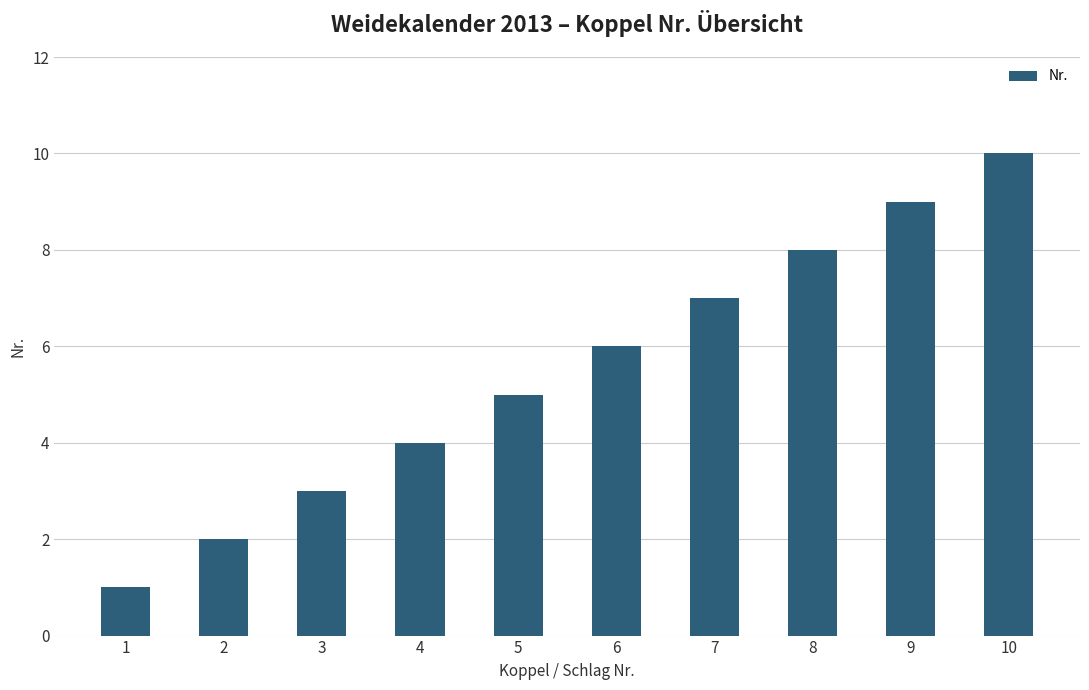

What is the change in value from 5 to 9?

+4